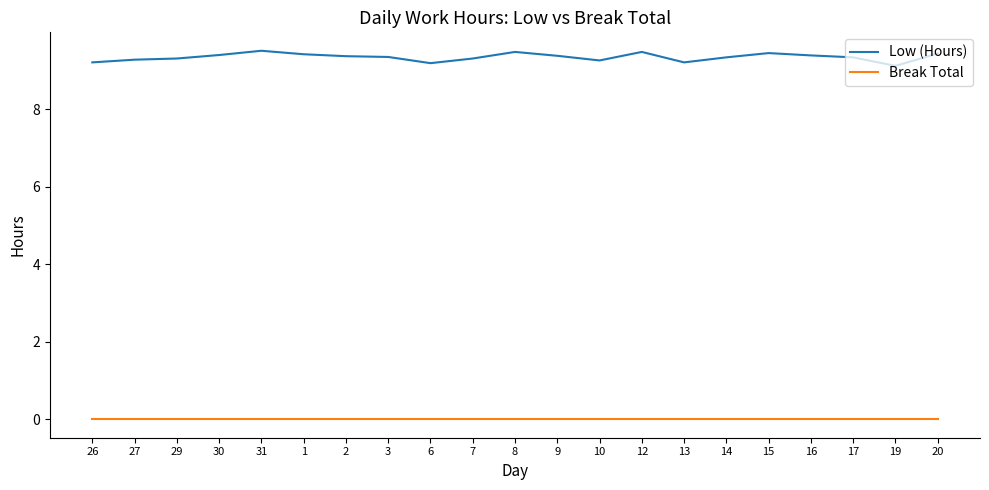

What is the difference between the second highest and second lowest values in the Low (Hours) series?

0.3